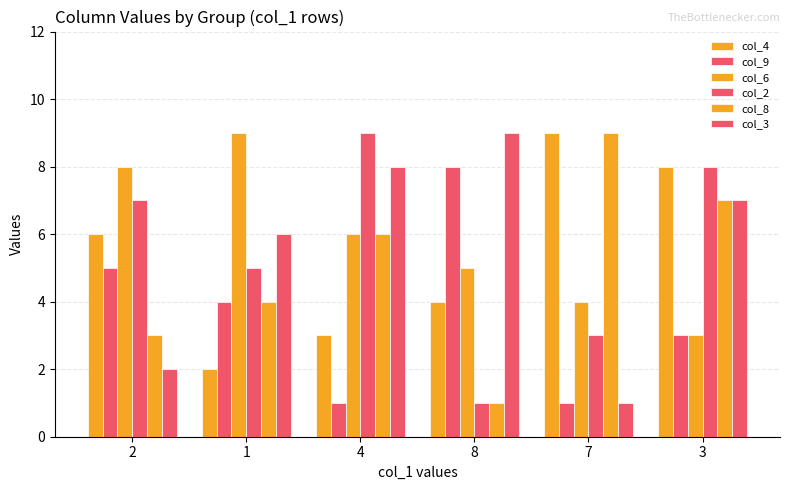

At which category is the sum across all series the highest?

3